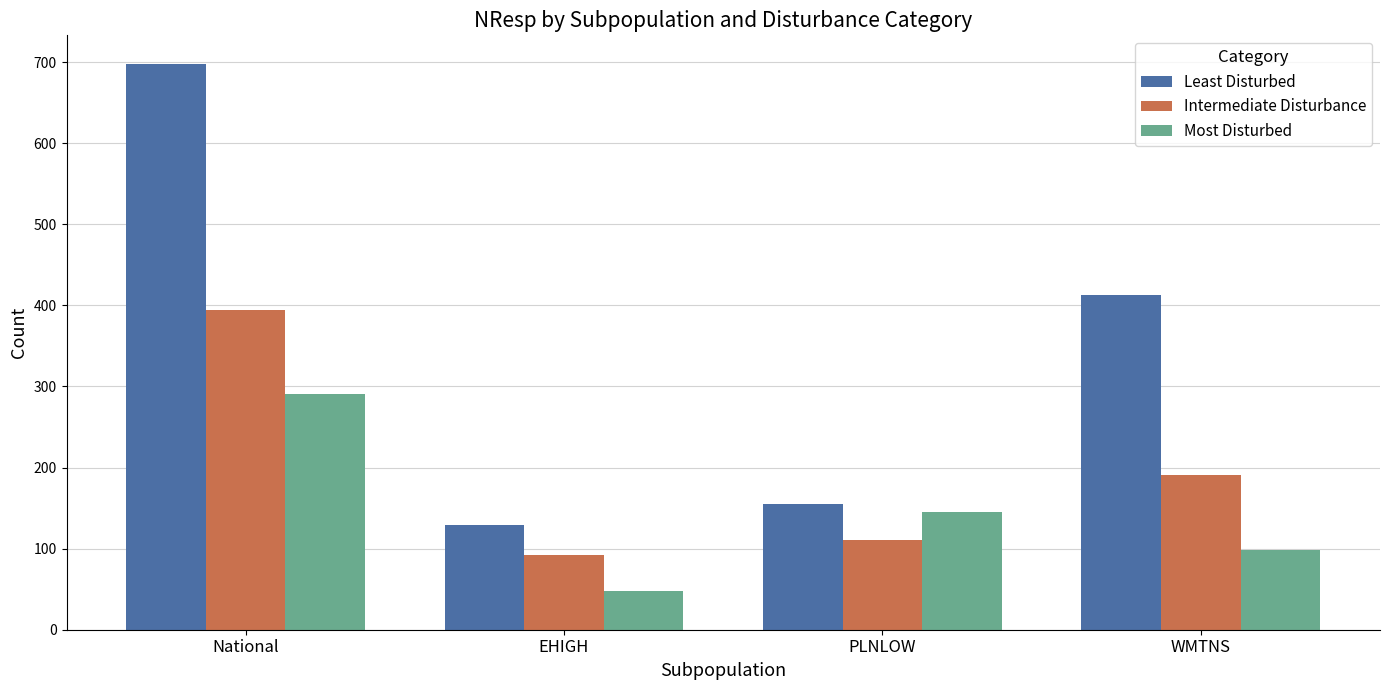

What is the difference between the maximum and minimum values in the Intermediate Disturbance series?

302